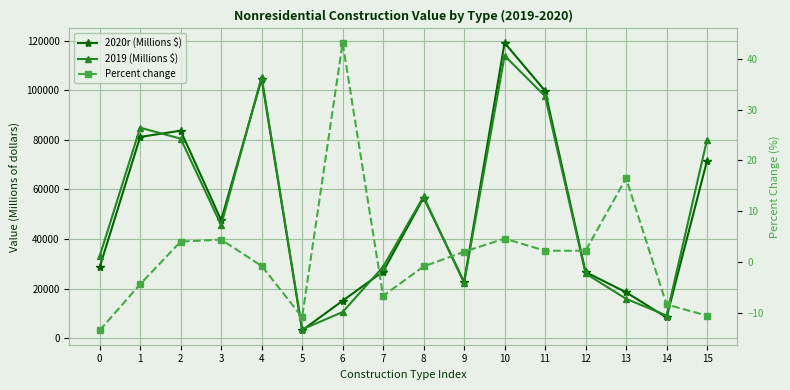

Which series has the largest range (max minus min)?

2020r (Millions $)